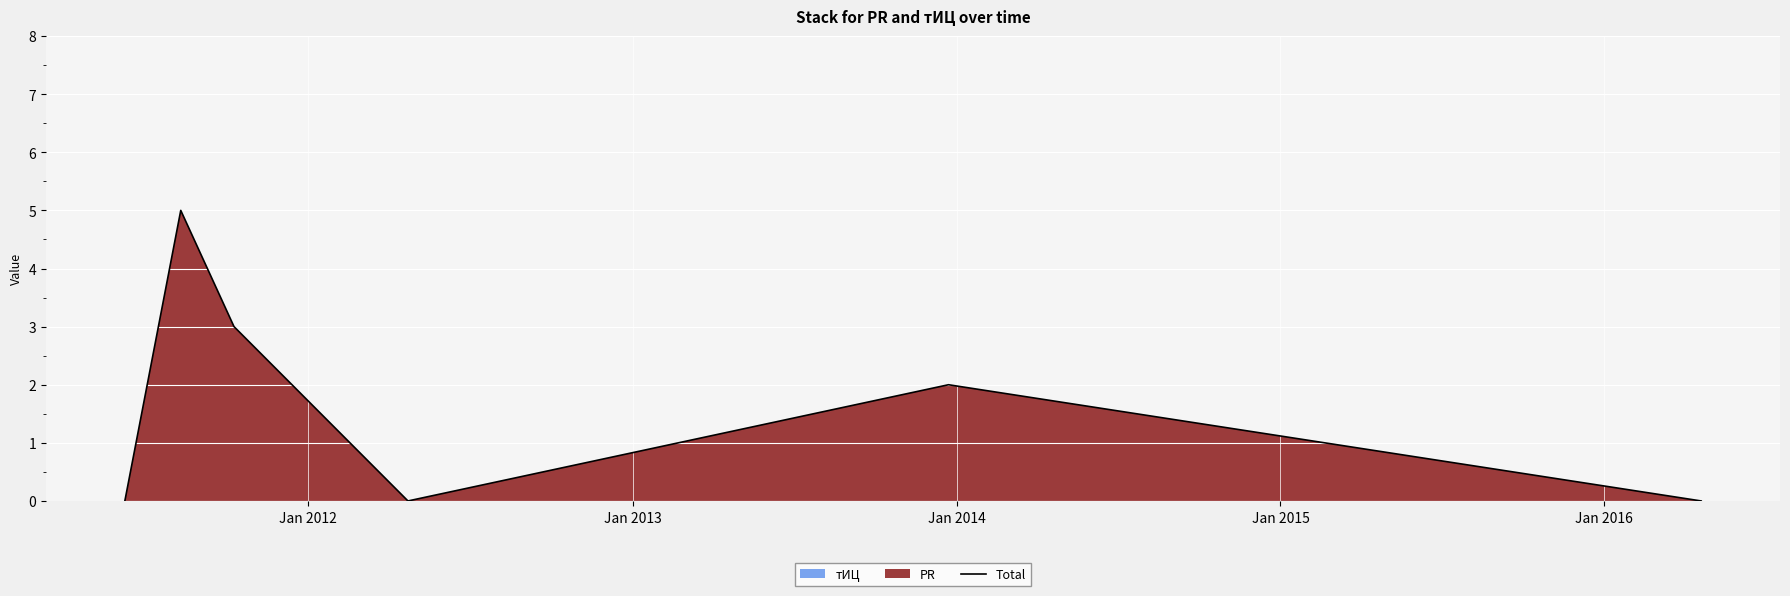

What is the maximum value for Total?

5